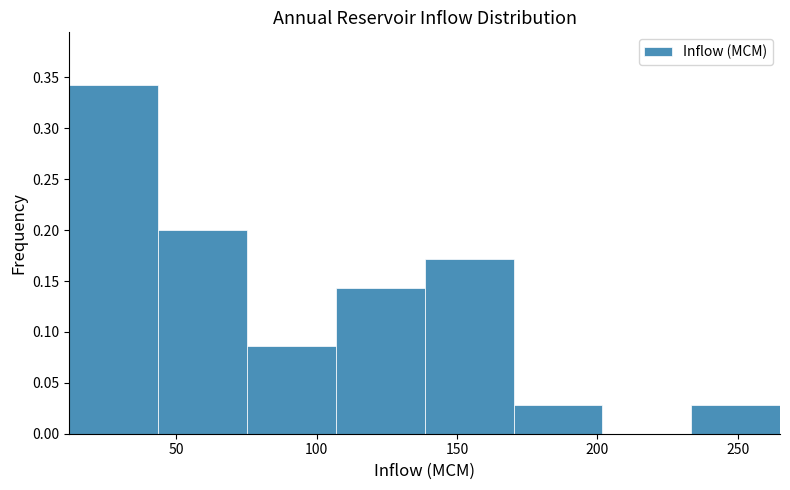

Reading left to right, list every bar in this chart as the range it spans on the x-axis followed by its height. Neither the bar edges nor the heights are printed on the chart, so give them approximately, as read against the axes.

10 to 45: 0.345
45 to 75: 0.200
75 to 105: 0.085
105 to 140: 0.145
140 to 170: 0.170
170 to 200: 0.030
200 to 235: 0
235 to 265: 0.030